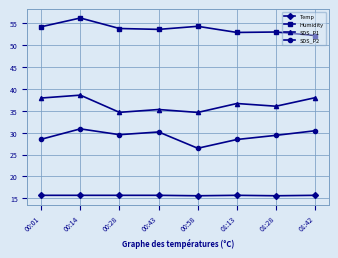

The Temp series shows 25.8 at 00:14. True or false?

False